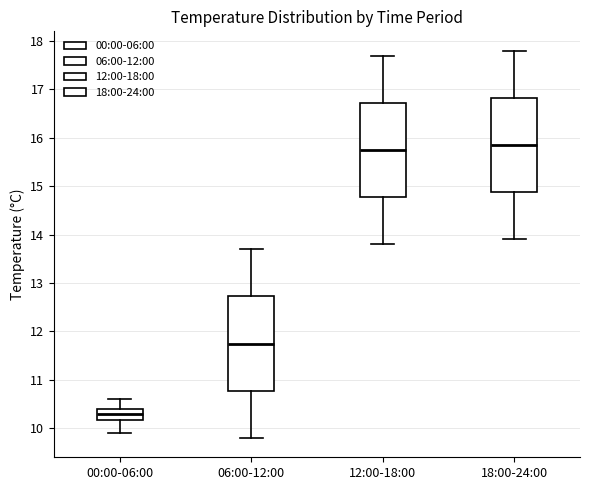

Where is the lower edge of the box for 06:00-12:00 on the y-axis? The values are not printed on the chart, so give them approximately, as read against the axis.

10.8